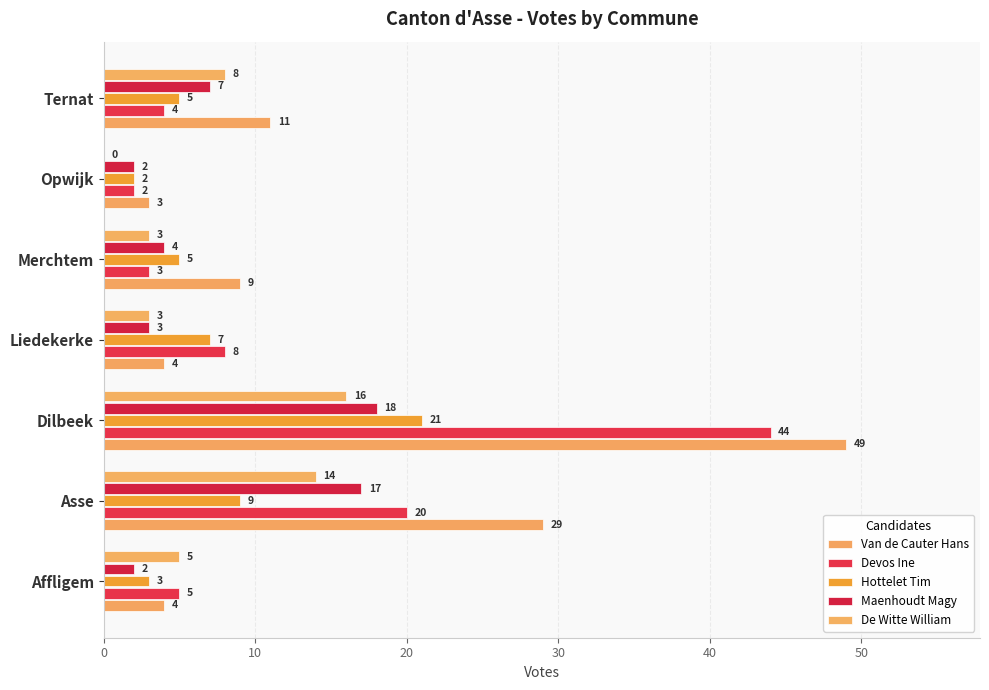

Count the number of categories in the chart.

7